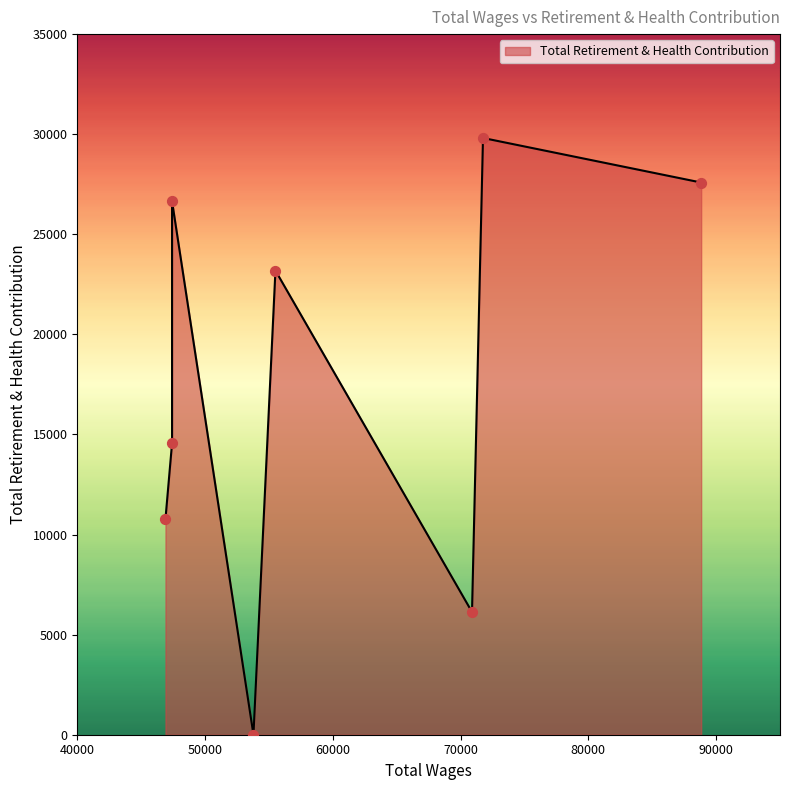

Which has a higher value, 47418.0 or 88830.0?

88830.0